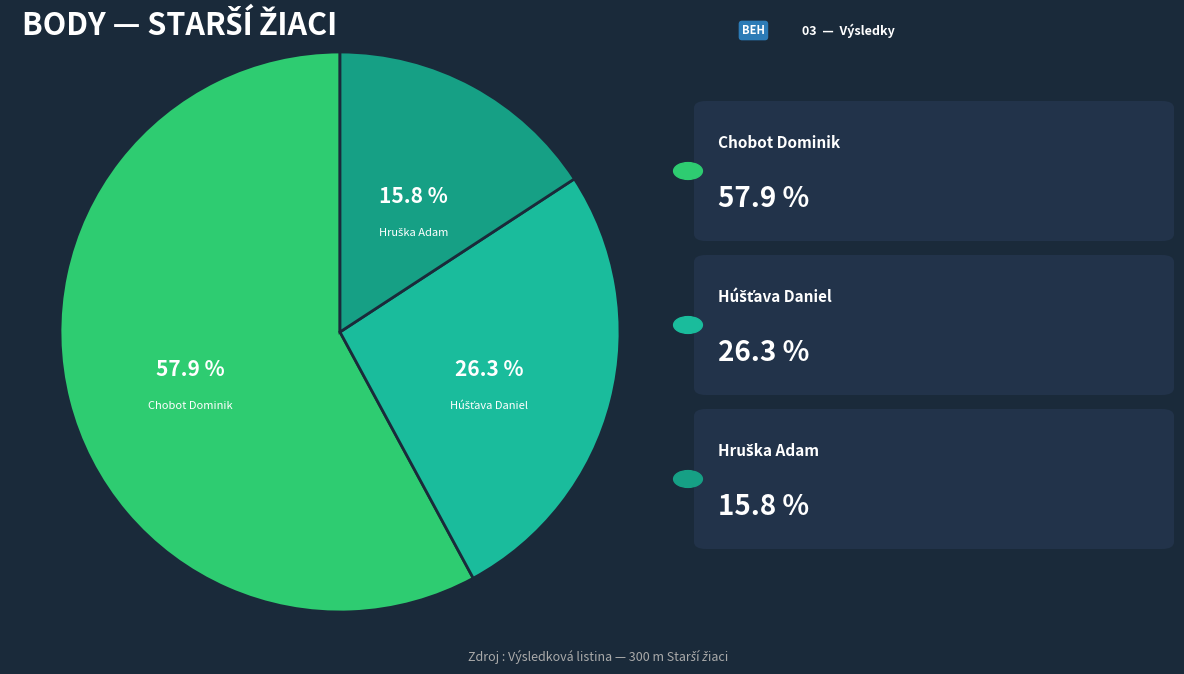

To the nearest percent, what is the difference between the largest and smallest slice percentages?

42%